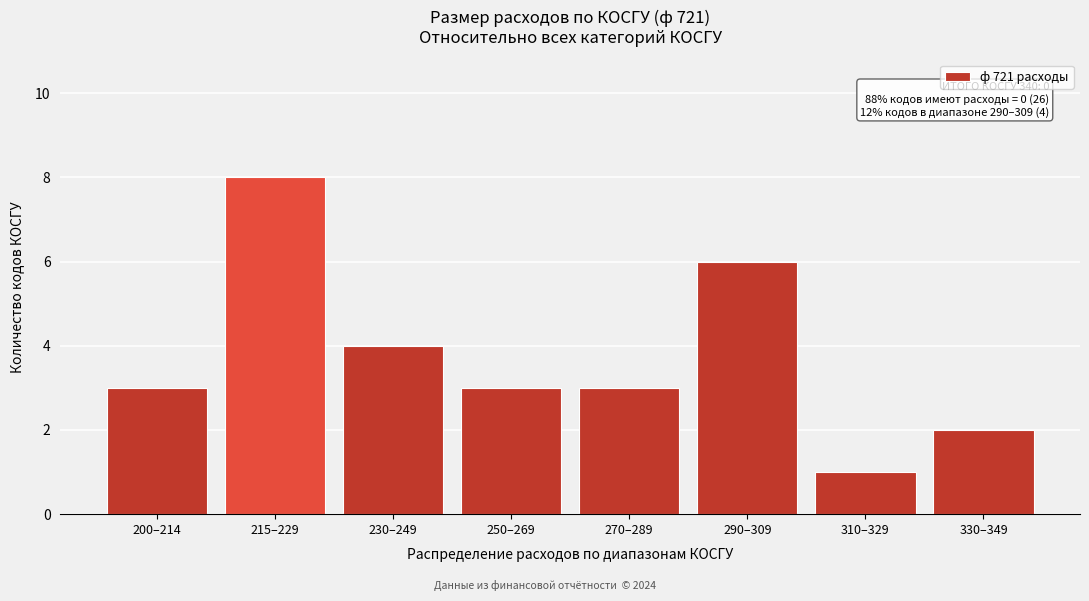

Reading left to right, extract all data points from this chart.

200–214=3	215–229=8	230–249=4	250–269=3	270–289=3	290–309=6	310–329=1	330–349=2